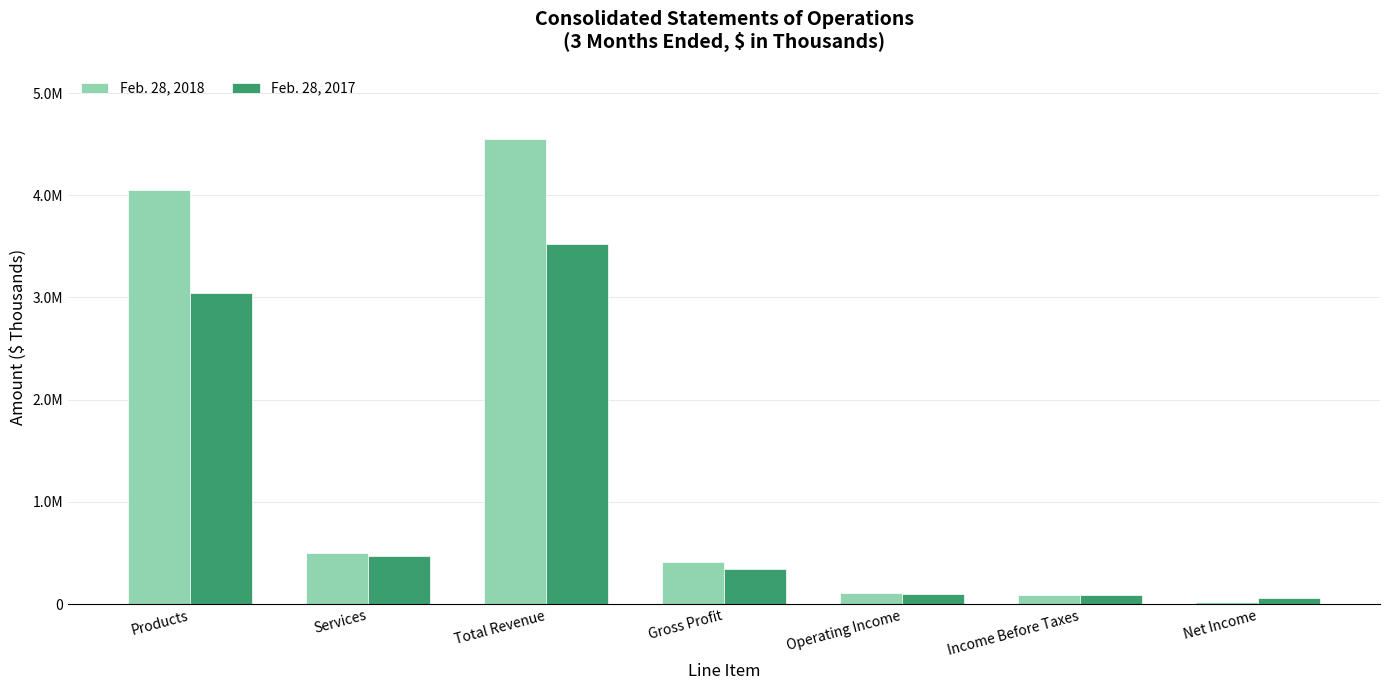

Reading left to right, what are all the values shown in this chart?

Feb. 28, 2018: Products=4048763	Services=503607	Total Revenue=4552370	Gross Profit=413951	Operating Income=111932	Income Before Taxes=93303	Net Income=24434
Feb. 28, 2017: Products=3046621	Services=474248	Total Revenue=3520869	Gross Profit=341783	Operating Income=101759	Income Before Taxes=93254	Net Income=61789